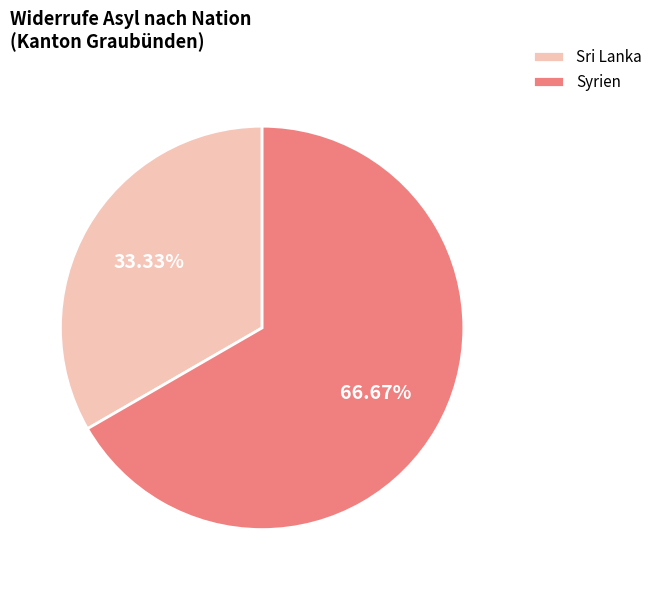

What percentage is the Sri Lanka slice, to the nearest percent?

33%